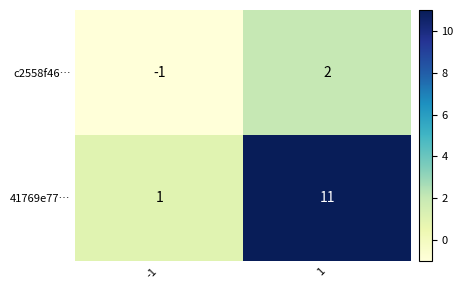

At how many categories does at least one series exceed 5?

1